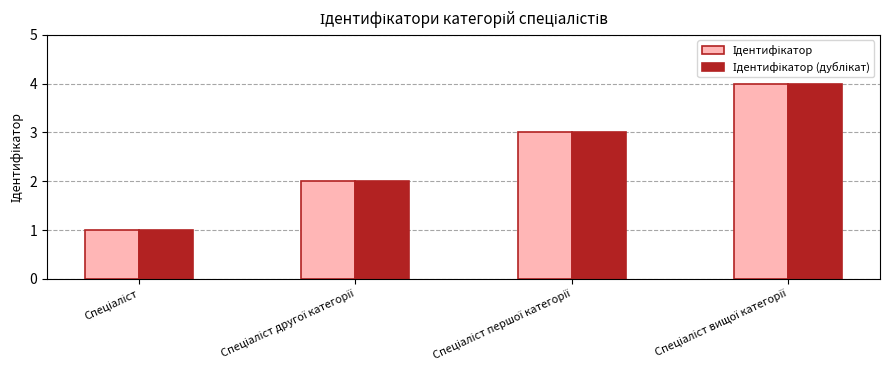

Count the number of data series in this chart.

2